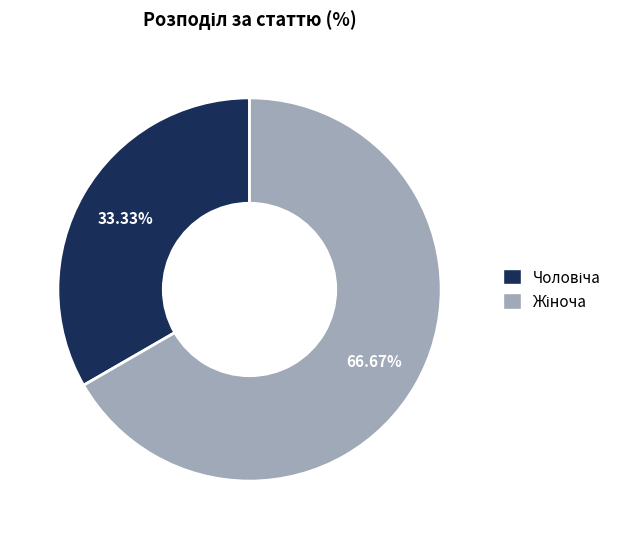

Count the number of slices in the pie.

2